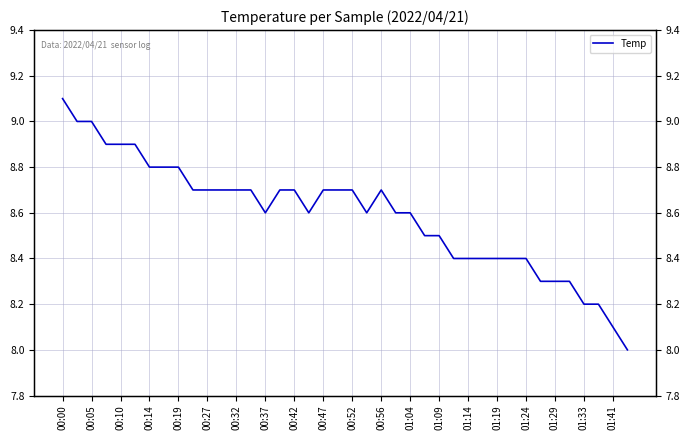

Does the chart have visible grid lines?

Yes